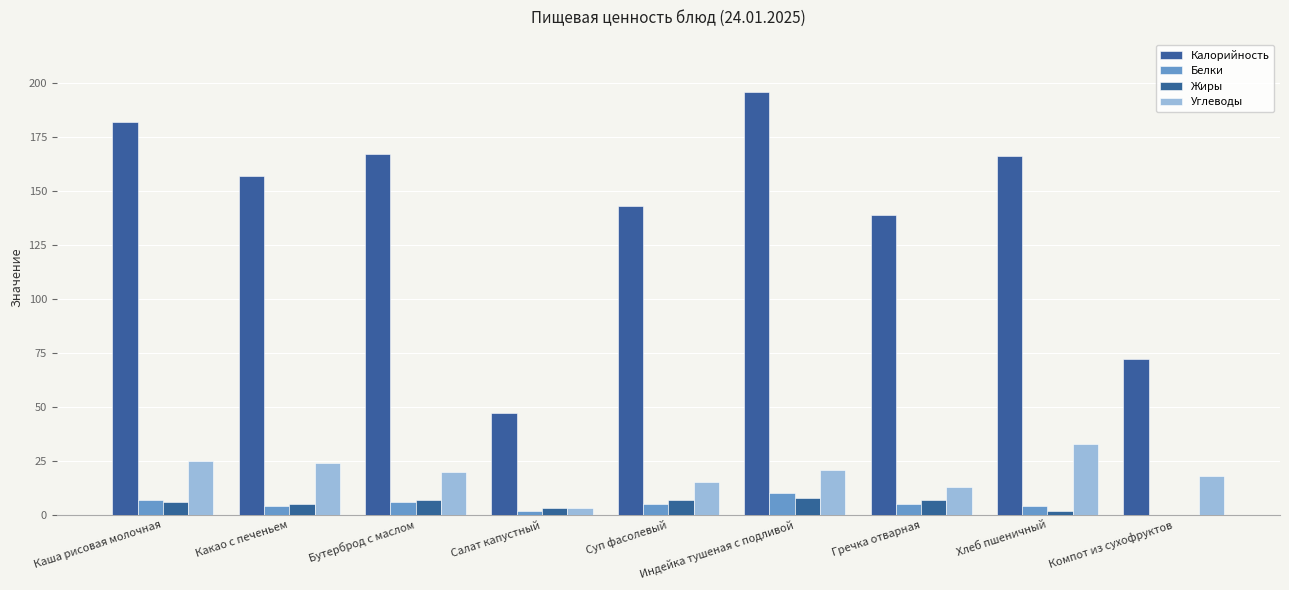

How many distinct data groups are displayed?

4